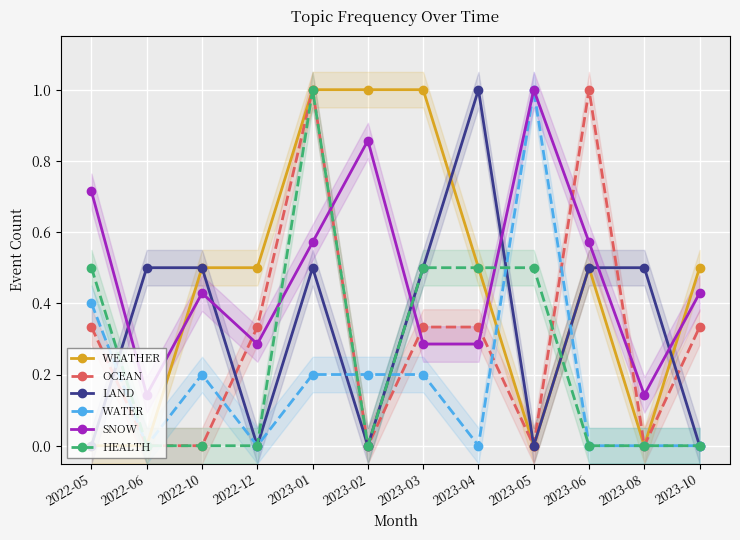

Is the value of LAND at 2023-05 greater than the value of SNOW at 2023-10?

No